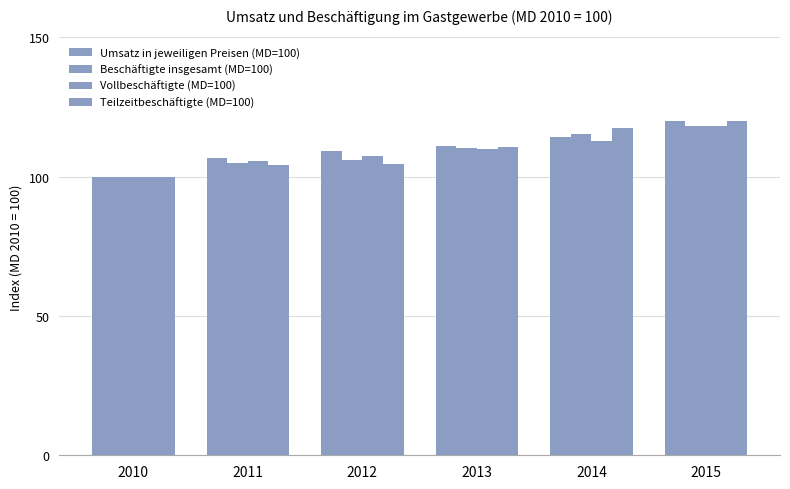

Which series changed the most between 2010 and 2011?

Umsatz in jeweiligen Preisen (MD=100)